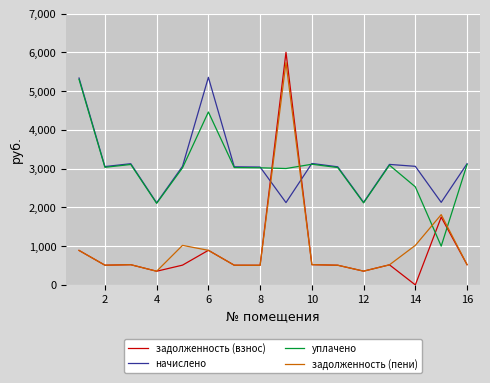

Which series has the largest range (max minus min)?

задолженность (взнос)